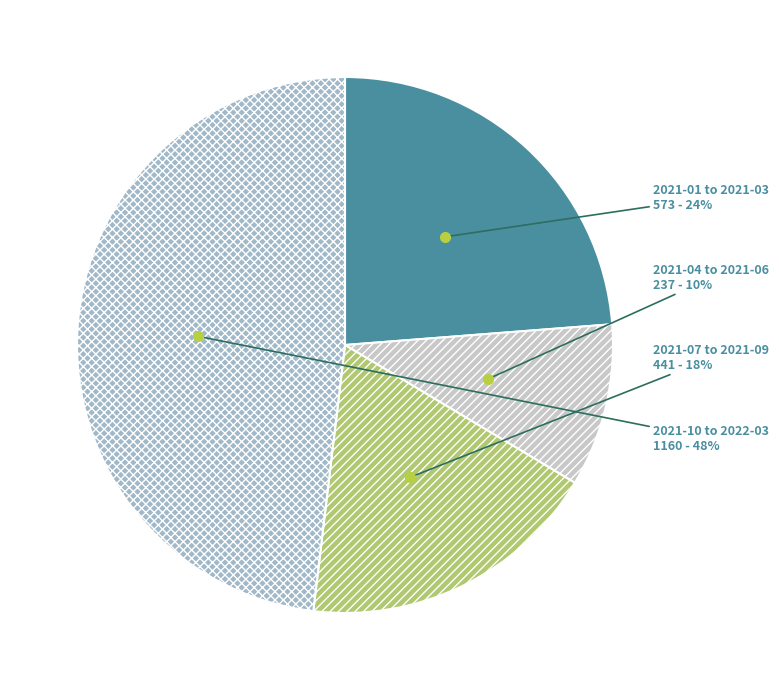

To the nearest percent, what portion does 2021-01 to 2021-03 represent?

24%